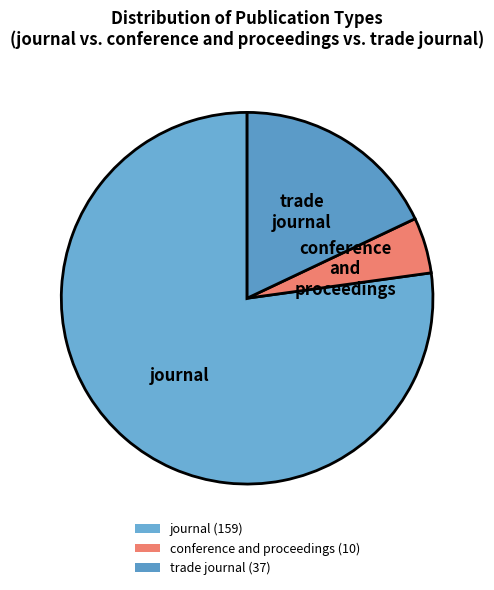

The journal slice represents 77% of the pie. True or false?

True